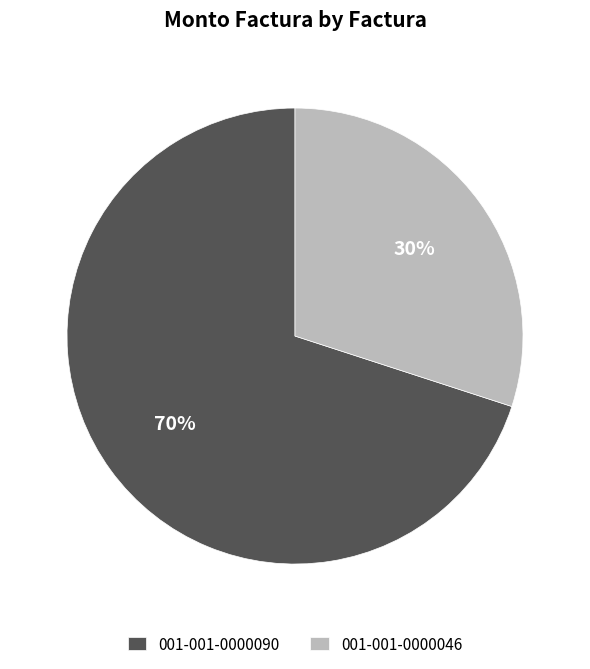

Do 001-001-0000090 and 001-001-0000046 together represent more than half of the pie?

Yes